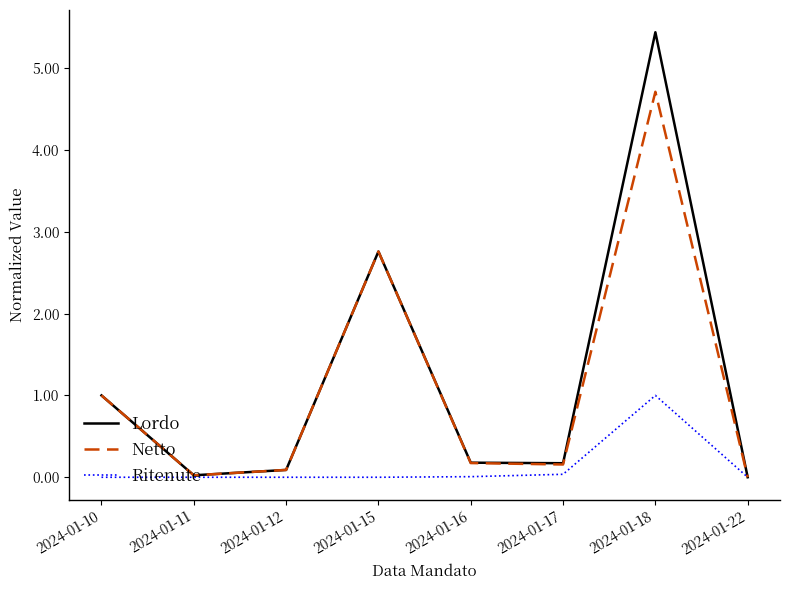

List the series in order of their peak value, highest first.

Lordo, Netto, Ritenute